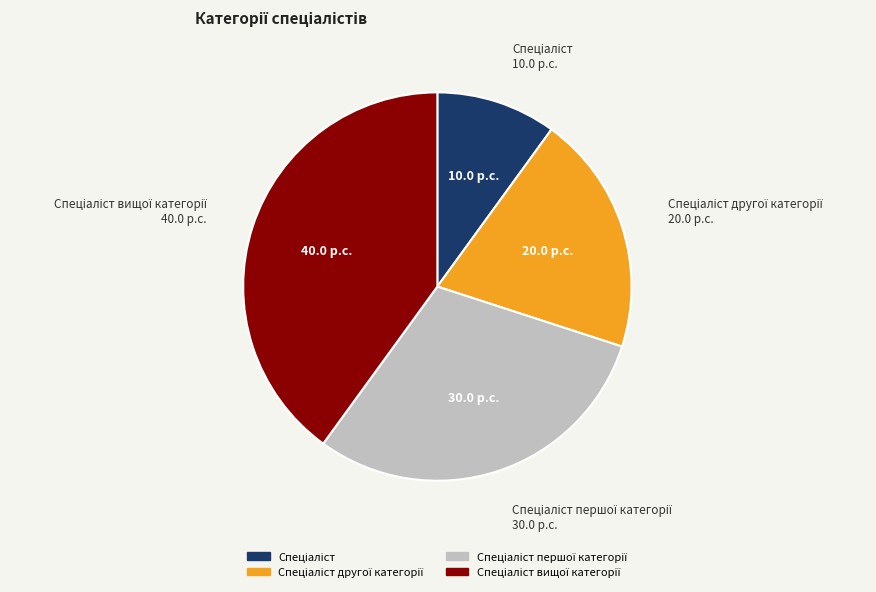

Is there any slice that represents more than half of the pie?

No